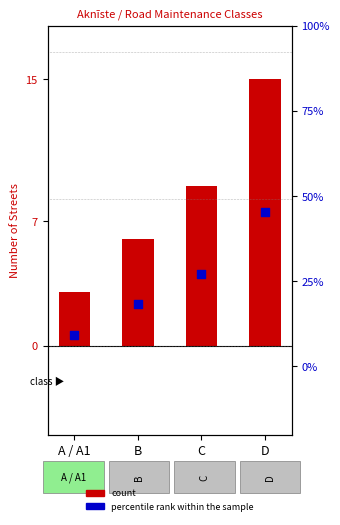

What is the total value across all series at A / A1?

12.1